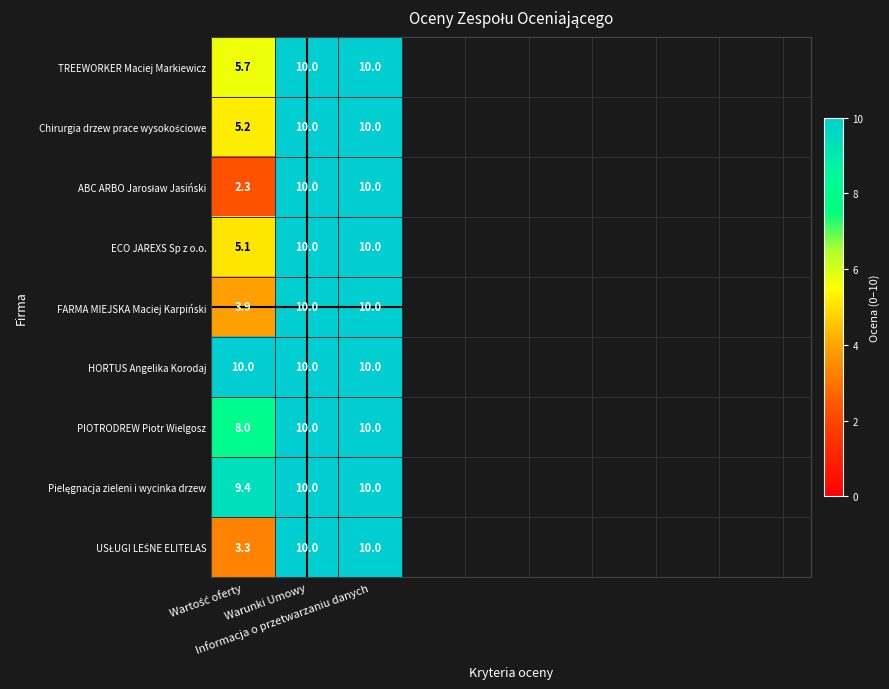

Which series has the largest total across all categories?

HORTUS Angelika Korodaj